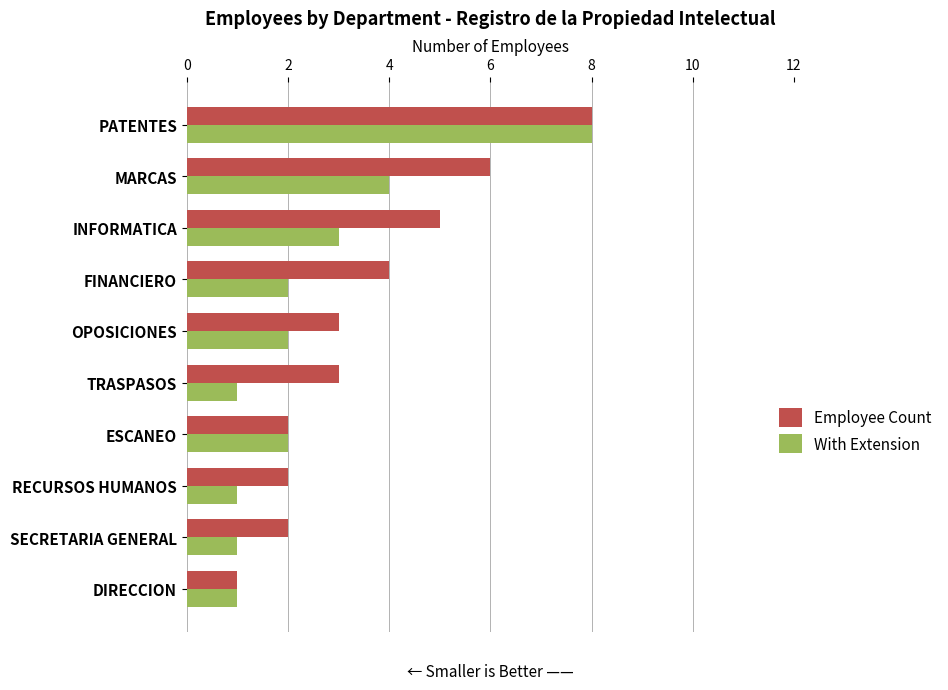

Rank the series at RECURSOS HUMANOS from highest to lowest value.

Employee Count, With Extension